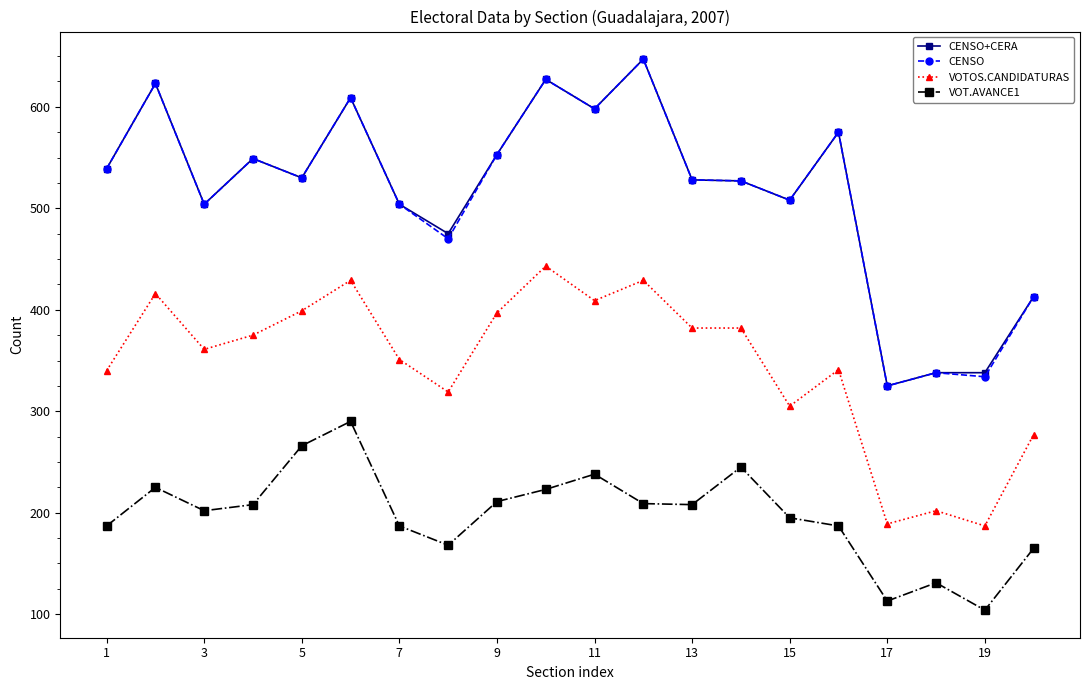

True or false: CENSO has more than 0 interior local peaks.

True